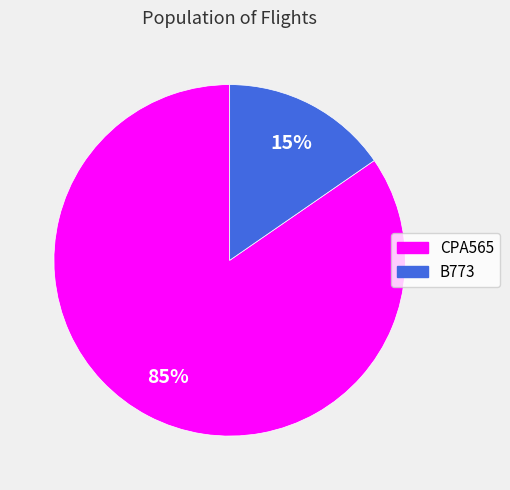

To the nearest percent, what is the combined percentage of CPA565 and B773?

100%